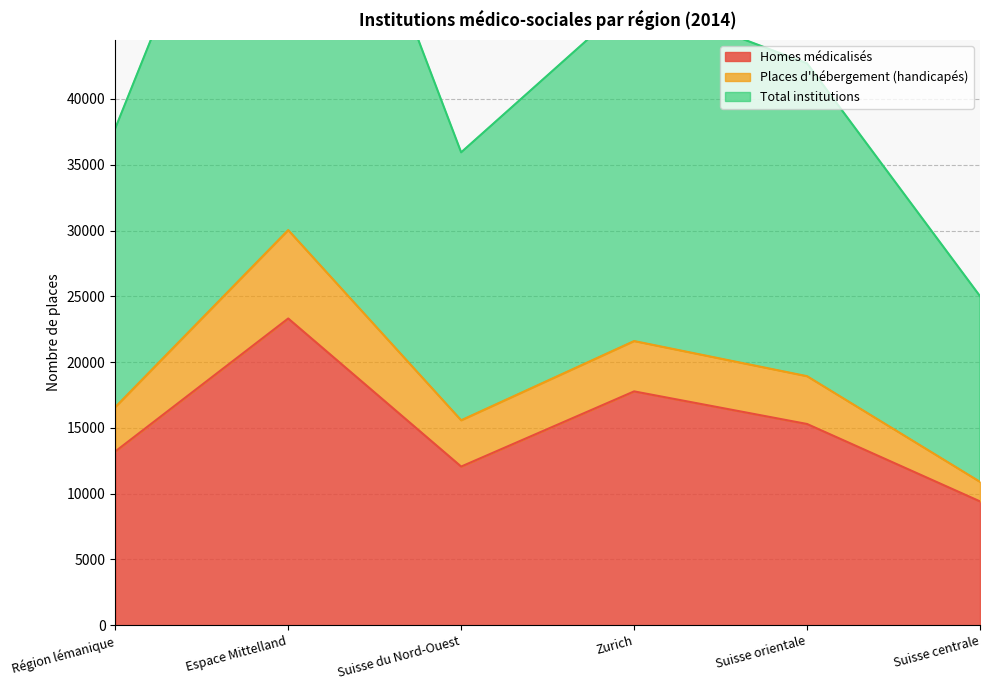

Where is the first local maximum for Homes médicalisés?

Espace Mittelland